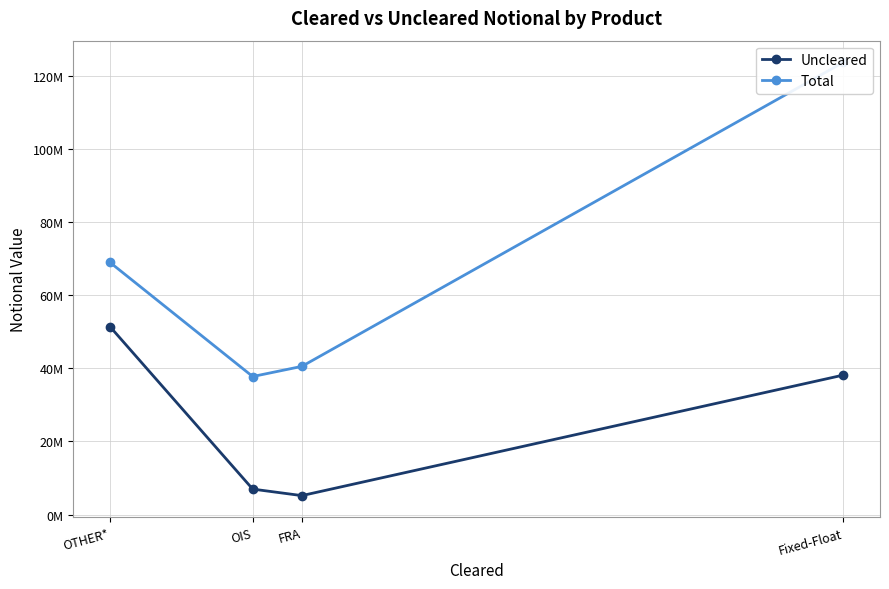

How many interior local valleys does the Total series have?

1